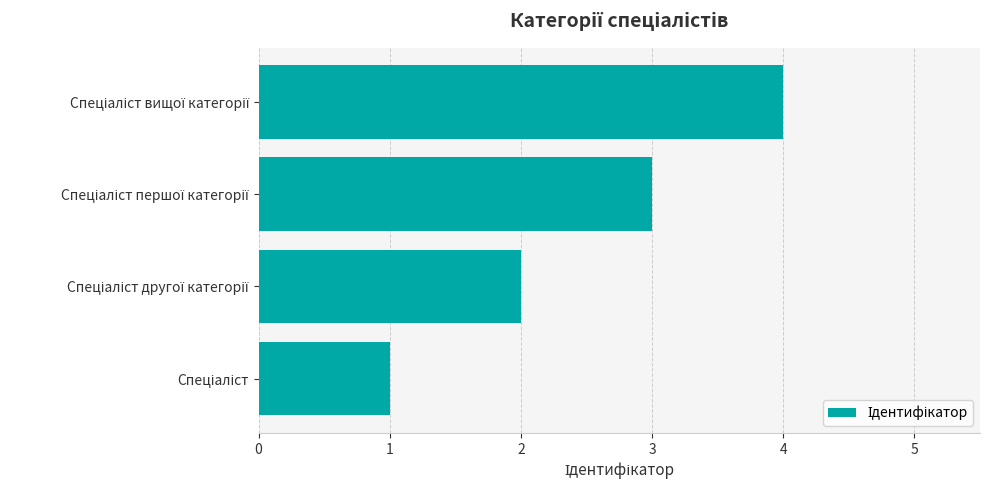

Are the bars horizontal?

Yes